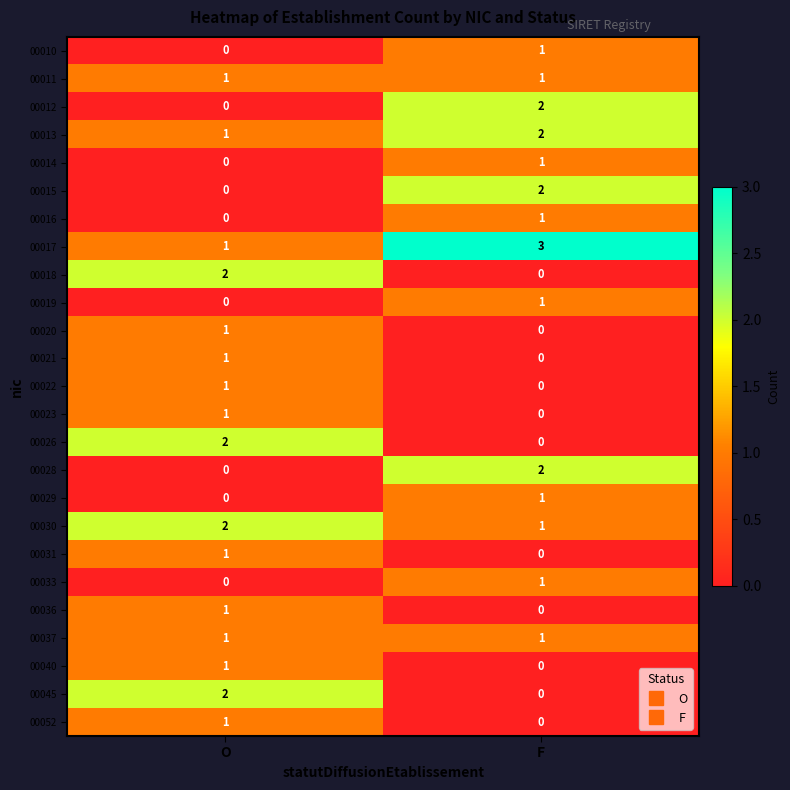

At which label is 00016 closest to 0?

O